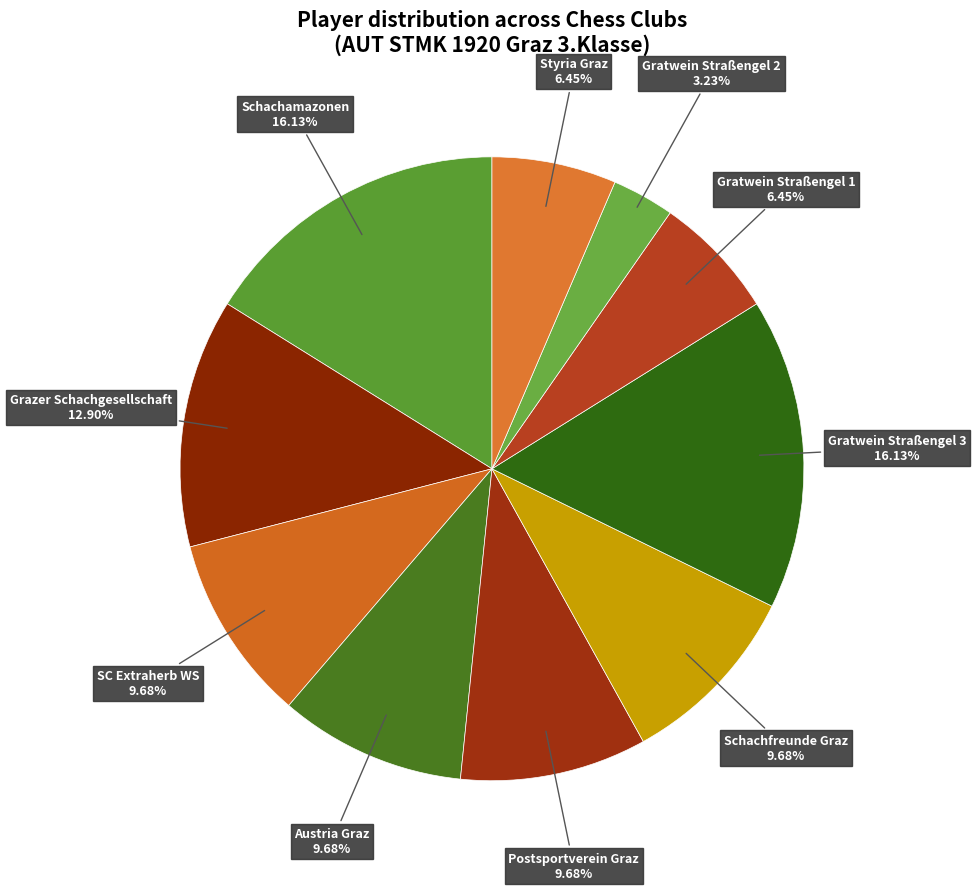

How many segments does this pie chart have?

10